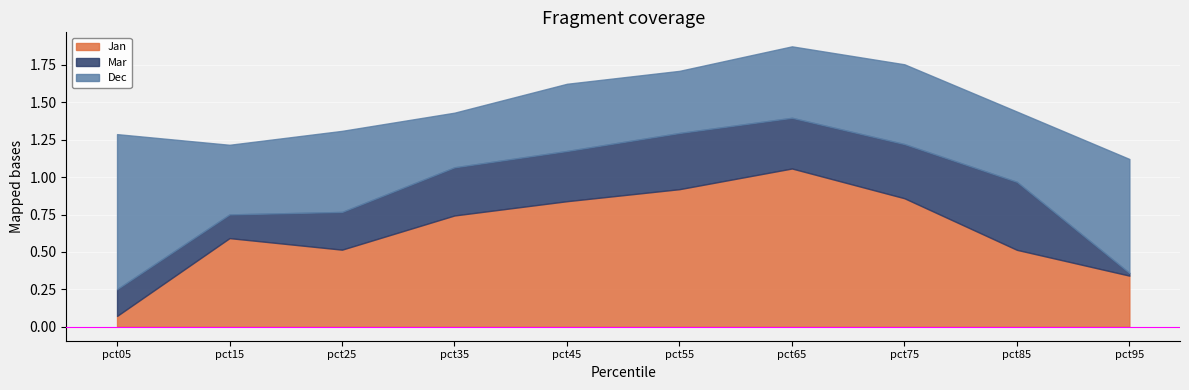

What is the value of the Mar point at the 1st from the left?

0.2